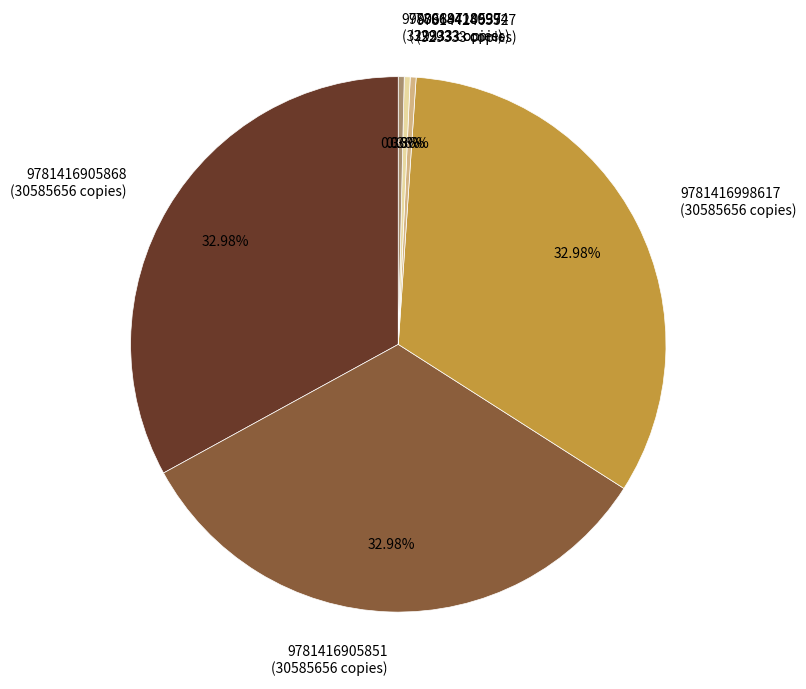

True or false: 9780689710537 accounts for 0% of the total.

True